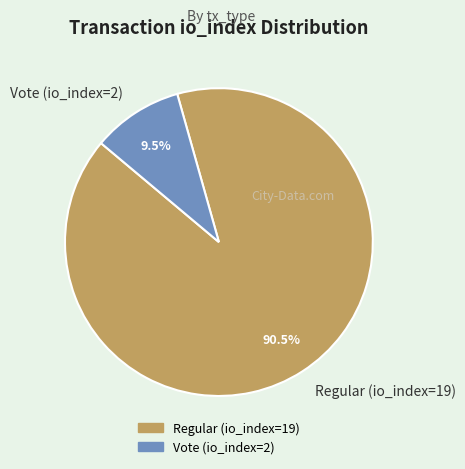

Which slice is the largest?

Regular (io_index=19)